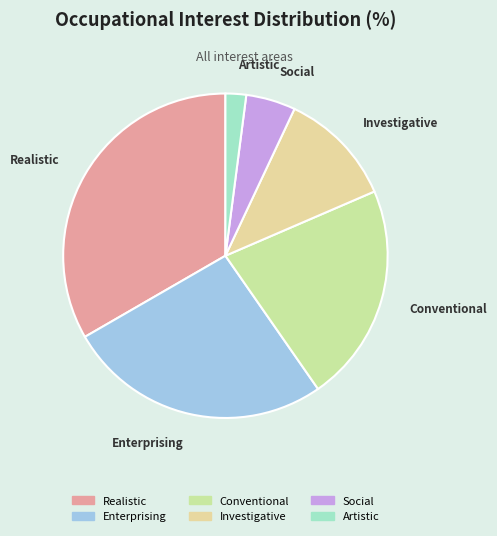

The Artistic slice represents 8% of the pie. True or false?

False